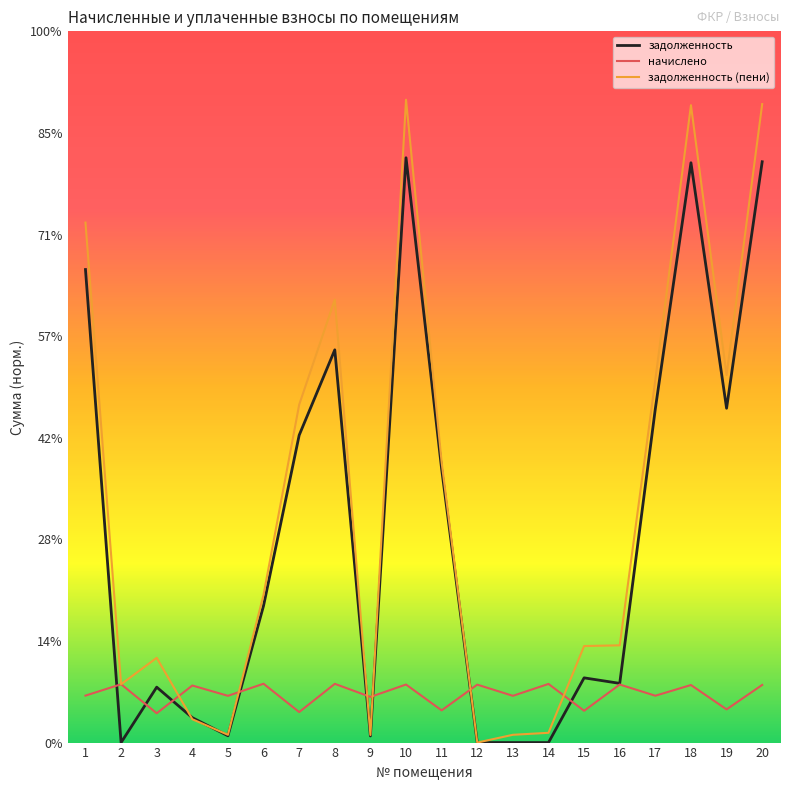

True or false: задолженность has more than 1 interior local peaks.

True